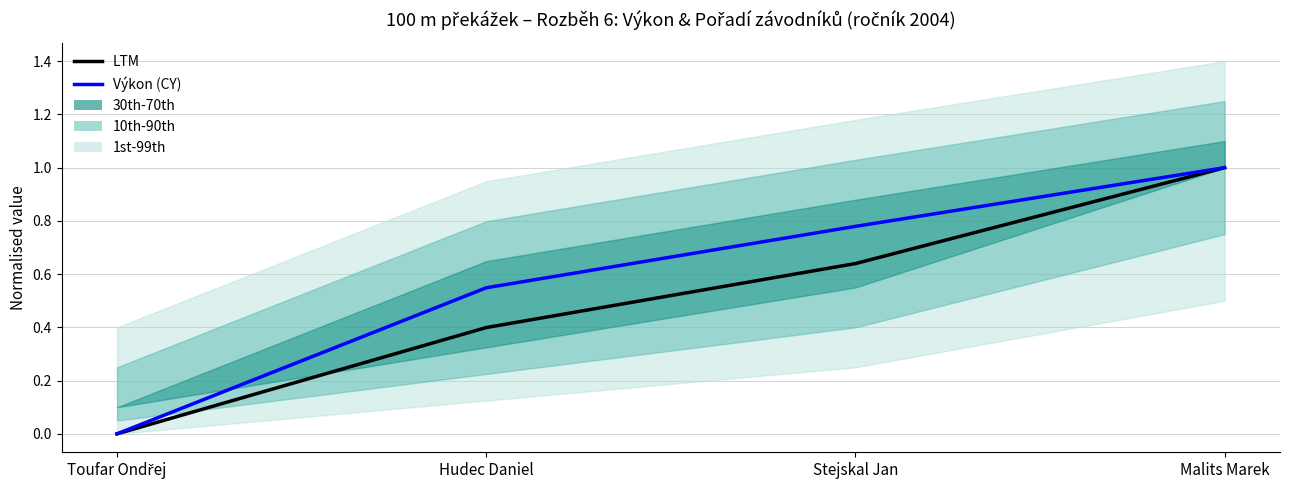

Reading left to right, what are all the values shown in this chart?

LTM: 0.0	0.4	0.6	1.0
Výkon (CY): 0.0	0.5	0.8	1.0